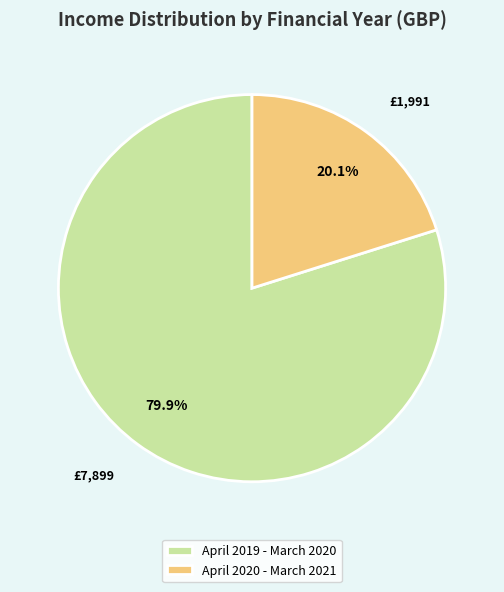

Which category has the biggest portion of the pie?

April 2019 - March 2020